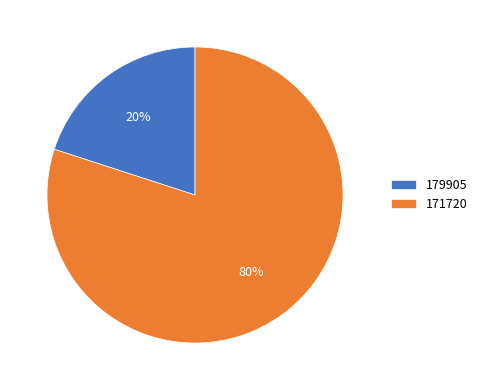

Is it true that 179905 is 12% of the pie?

False